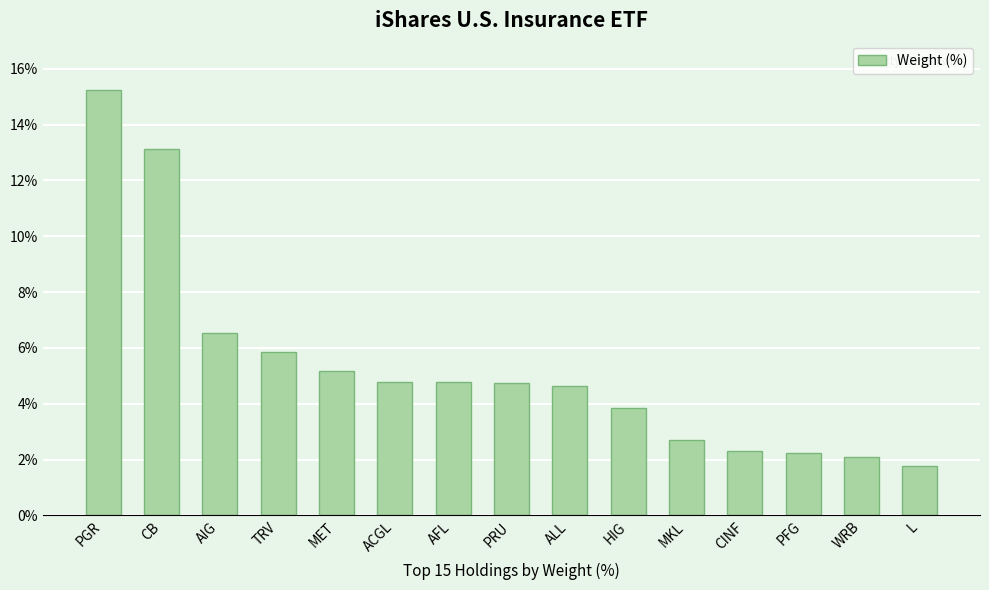

Is it true that the value at PGR is 25.3?

False